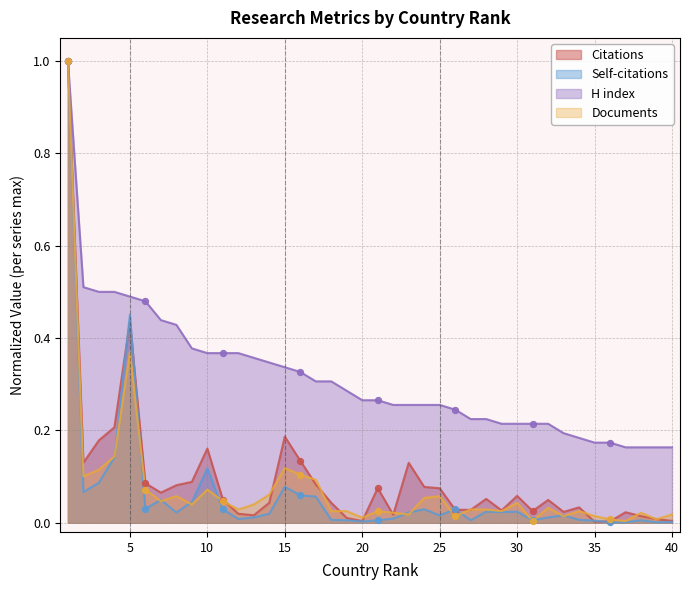

Which series contains the highest Y value?

Citations